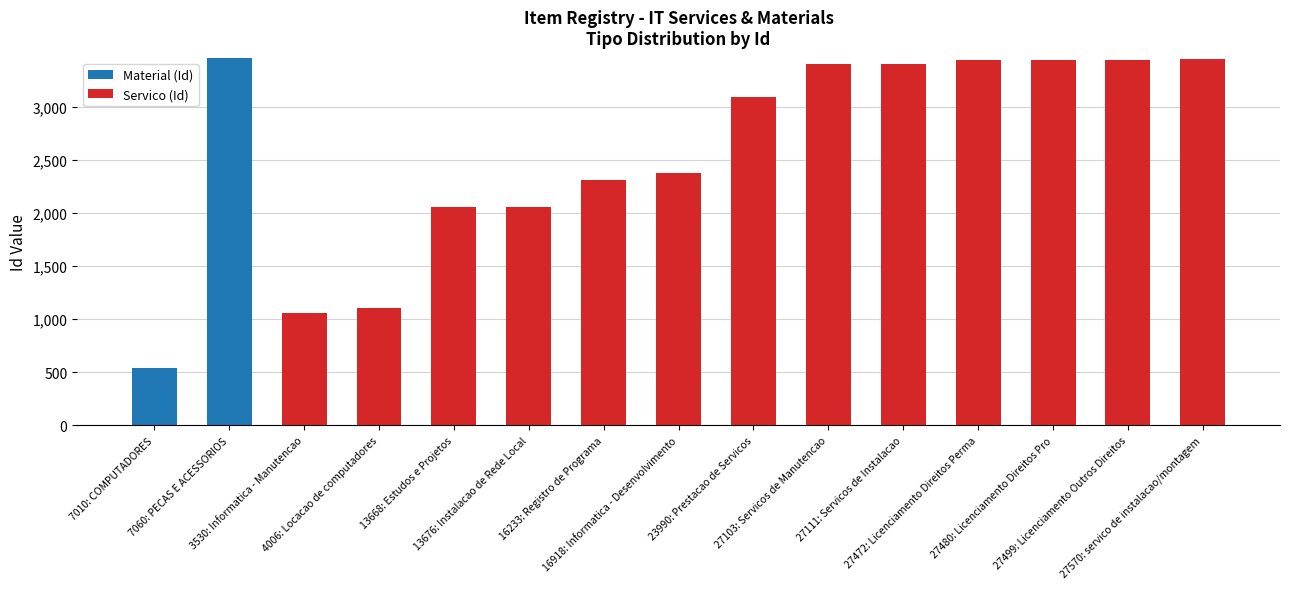

What is the highest value of the Material (Id) series?

3461